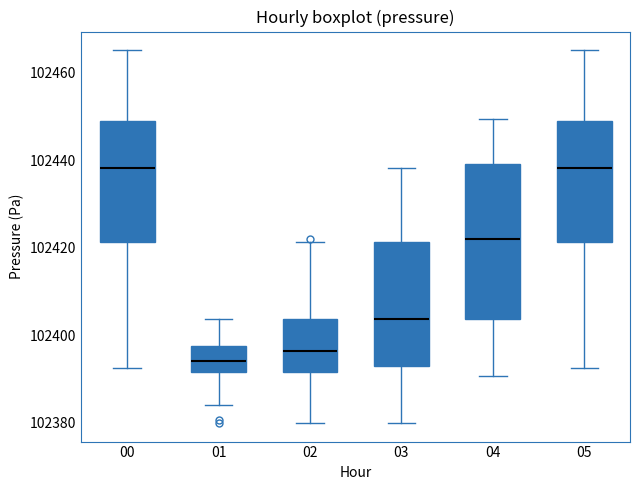

Where is the lower edge of the box at x = 03 on the y-axis? The values are not printed on the chart, so give them approximately, as read against the axis.

102394